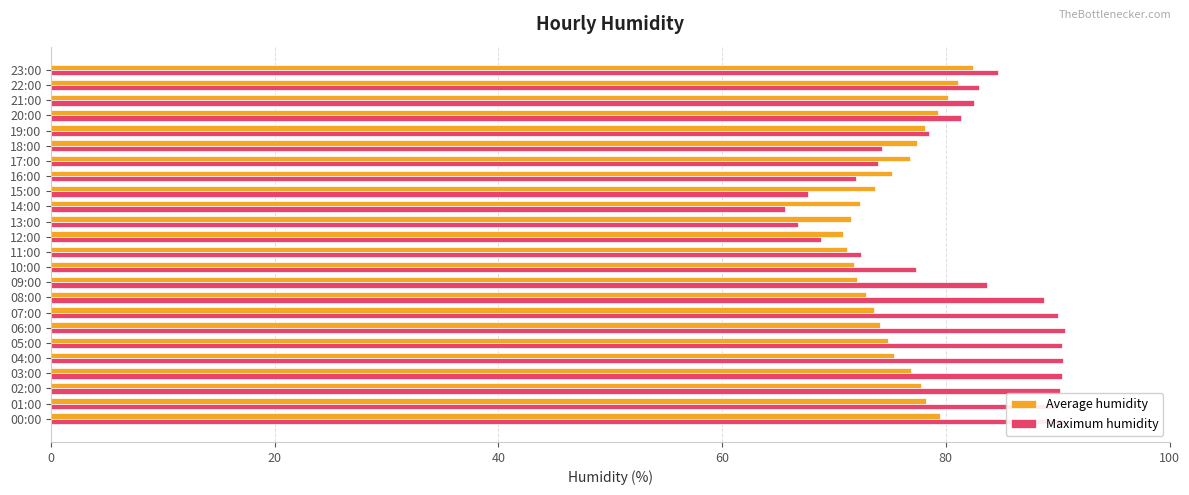

What is the approximate value of Average humidity at 18:00?

77.4